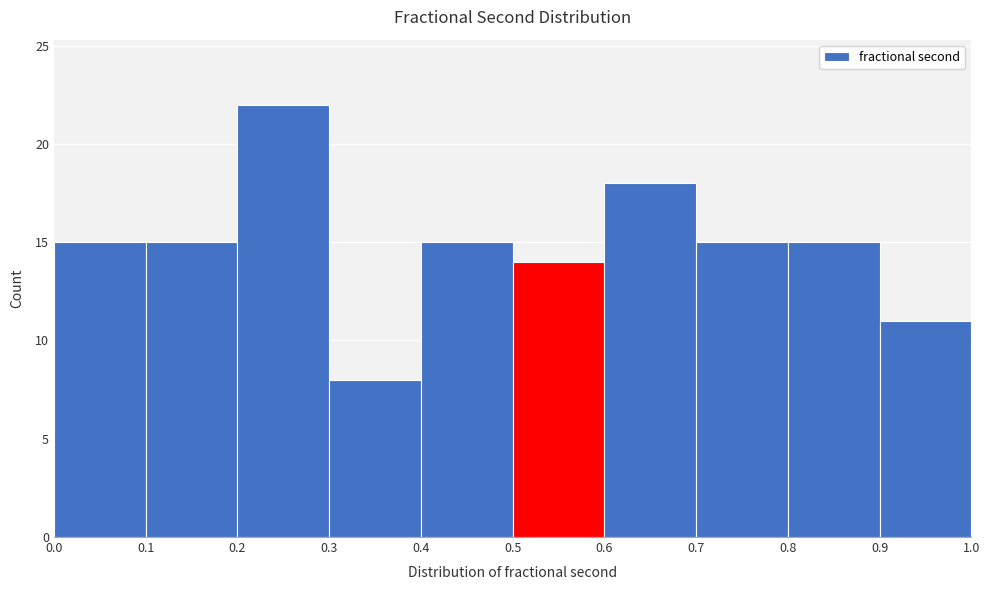

Reading left to right, list every bar in this chart as the range it spans on the x-axis followed by its height. The values are not printed on the chart, so give them approximately, as read against the axis.

0.0 to 0.1: 15
0.1 to 0.2: 15
0.2 to 0.3: 22
0.3 to 0.4: 8
0.4 to 0.5: 15
0.5 to 0.6: 14
0.6 to 0.7: 18
0.7 to 0.8: 15
0.8 to 0.9: 15
0.9 to 1.0: 11